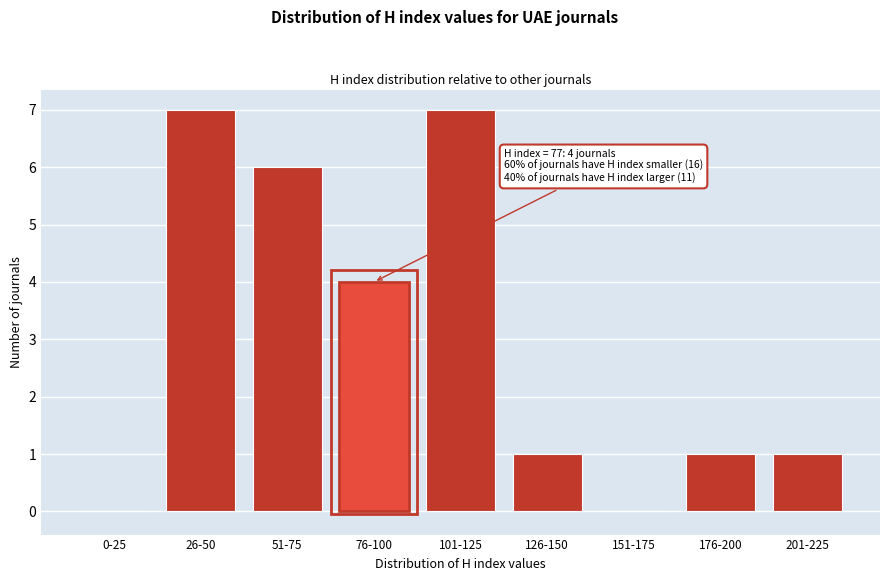

Reading left to right, list all the values displayed in this chart.

0-25=0	26-50=7	51-75=6	76-100=4	101-125=7	126-150=1	151-175=0	176-200=1	201-225=1